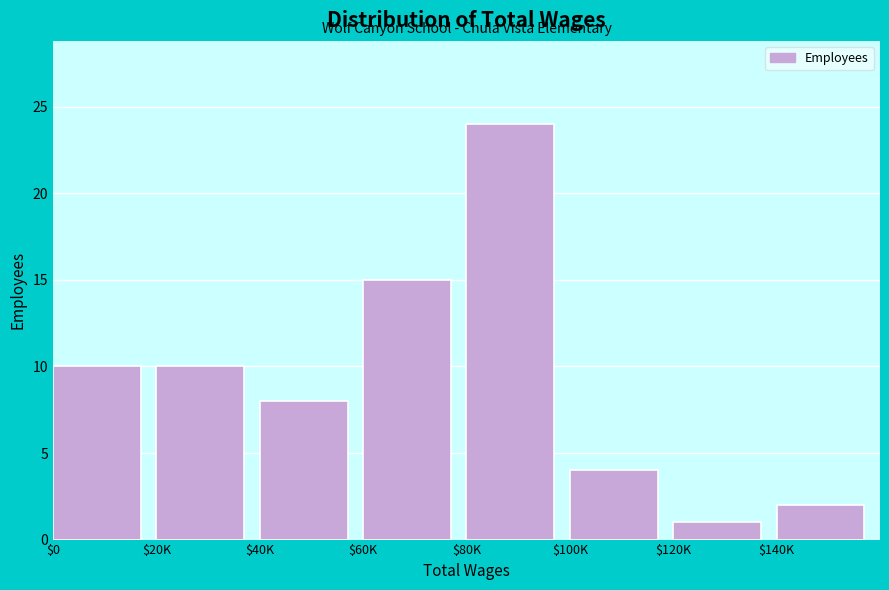

Reading left to right, transcribe all the data shown in this chart.

10	10	8	15	24	4	1	2